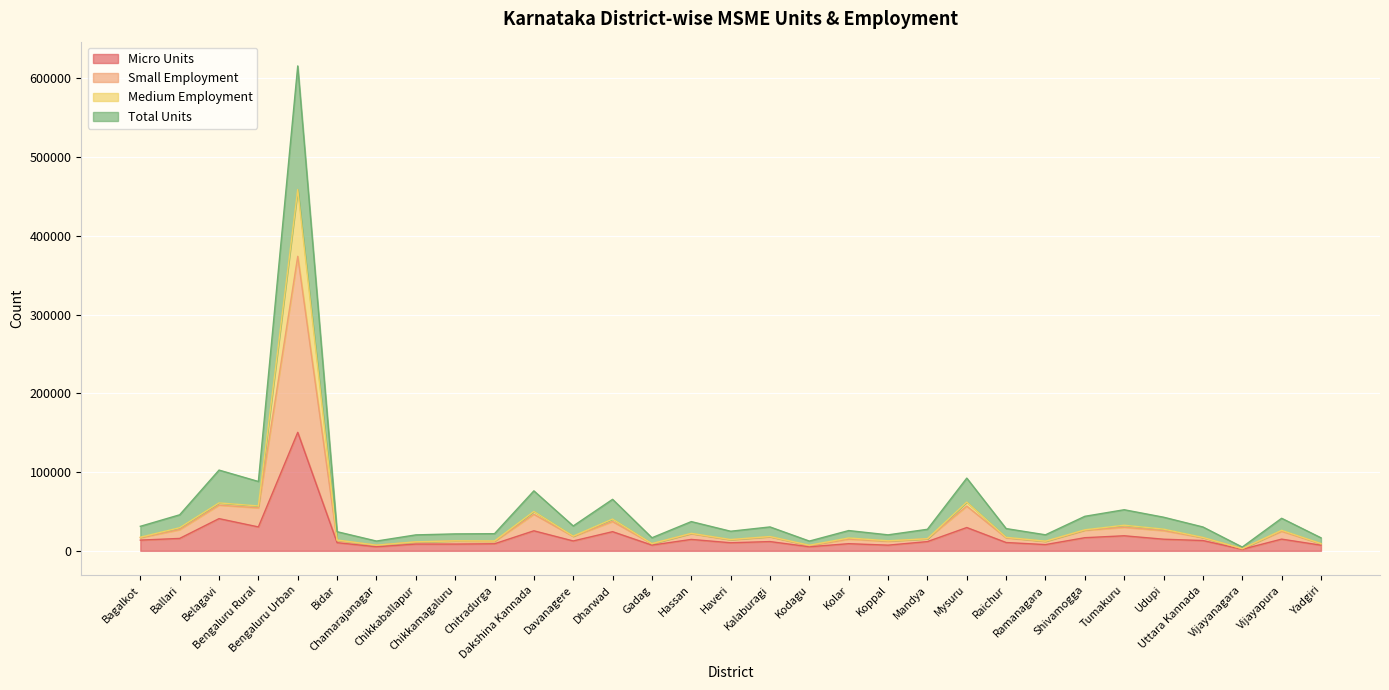

Which series has the widest spread of values?

Total Units